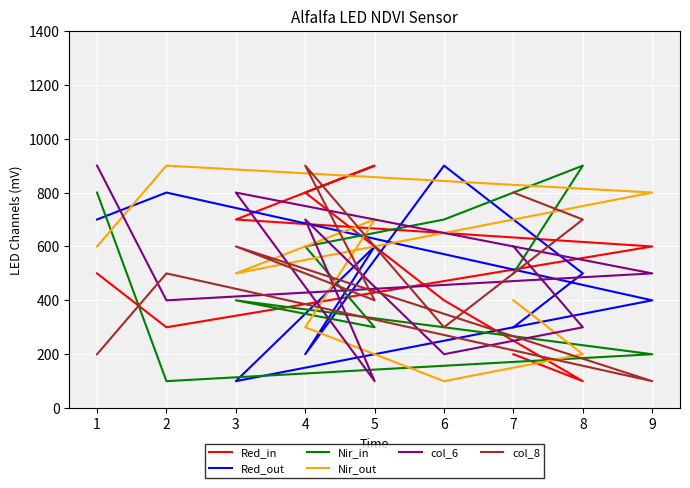

Which series has the widest spread of values?

Red_in